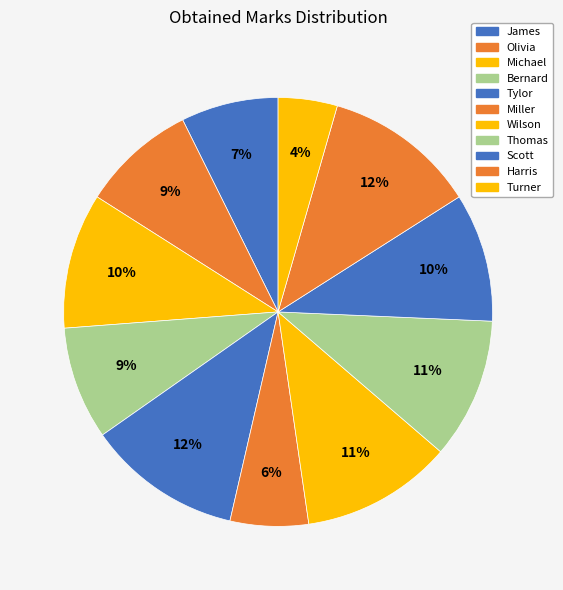

How many segments does this pie chart have?

11